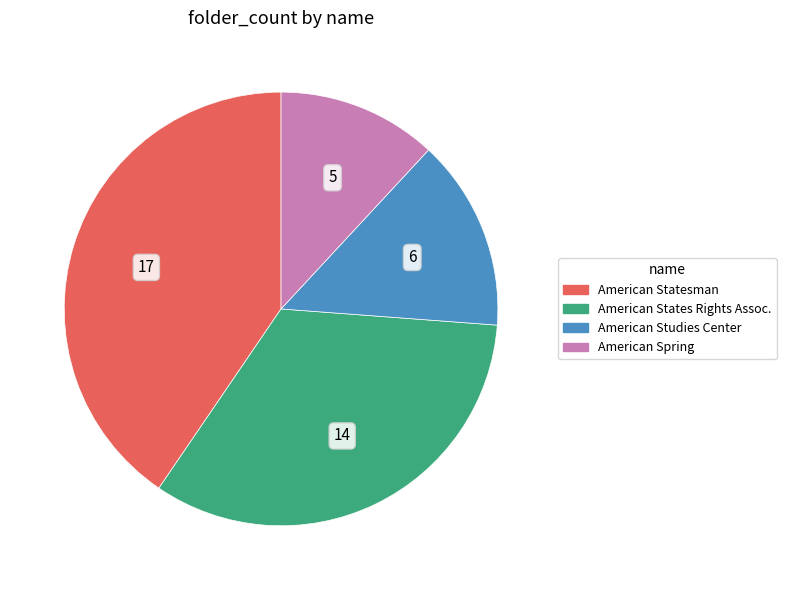

Is there a majority slice in this chart?

No